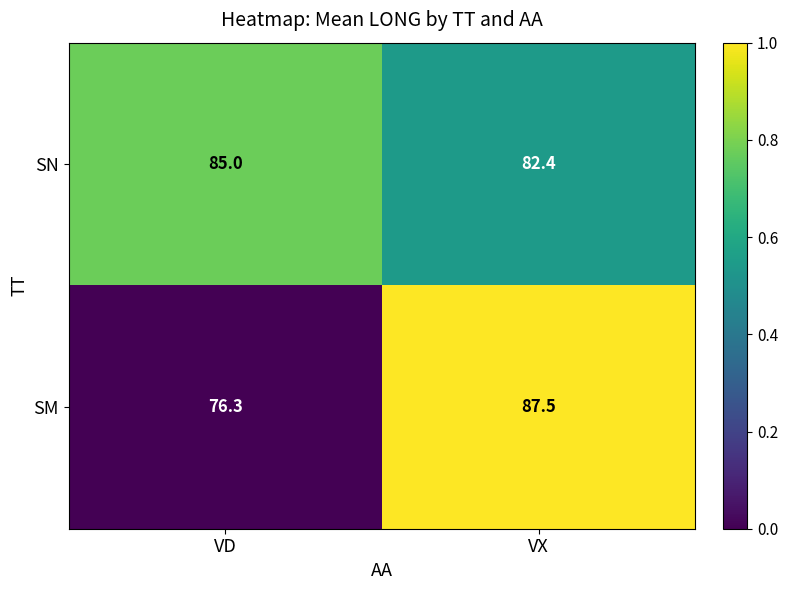

Which series has the largest total across all categories?

SN